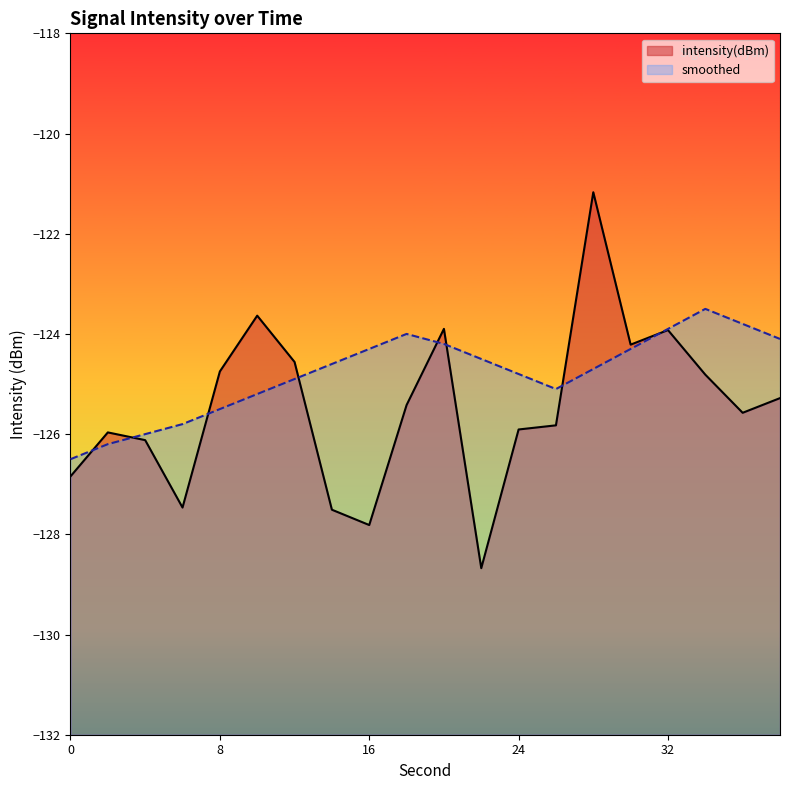

Between 26 and 6, which is larger?

26